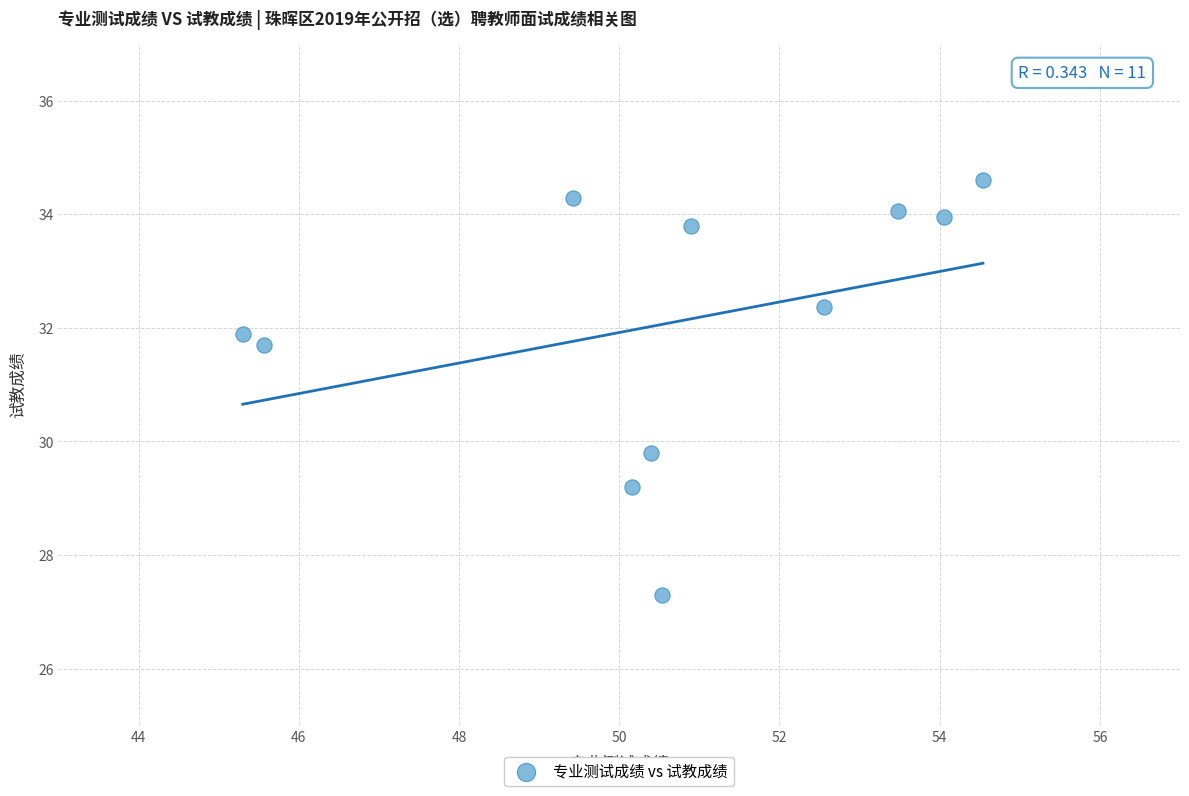

What is the average X value?

50.6